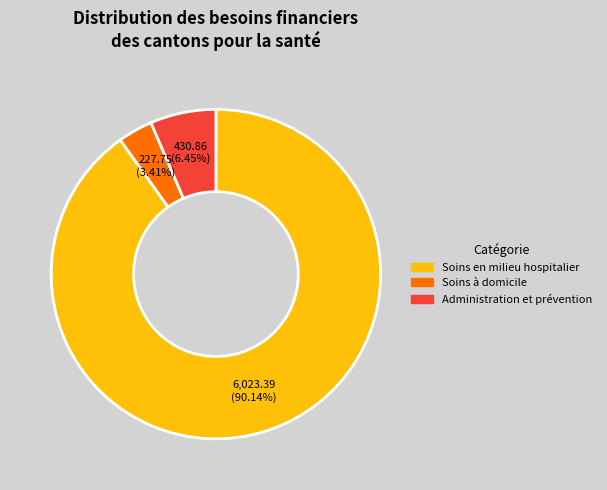

Count the number of slices in the pie.

3